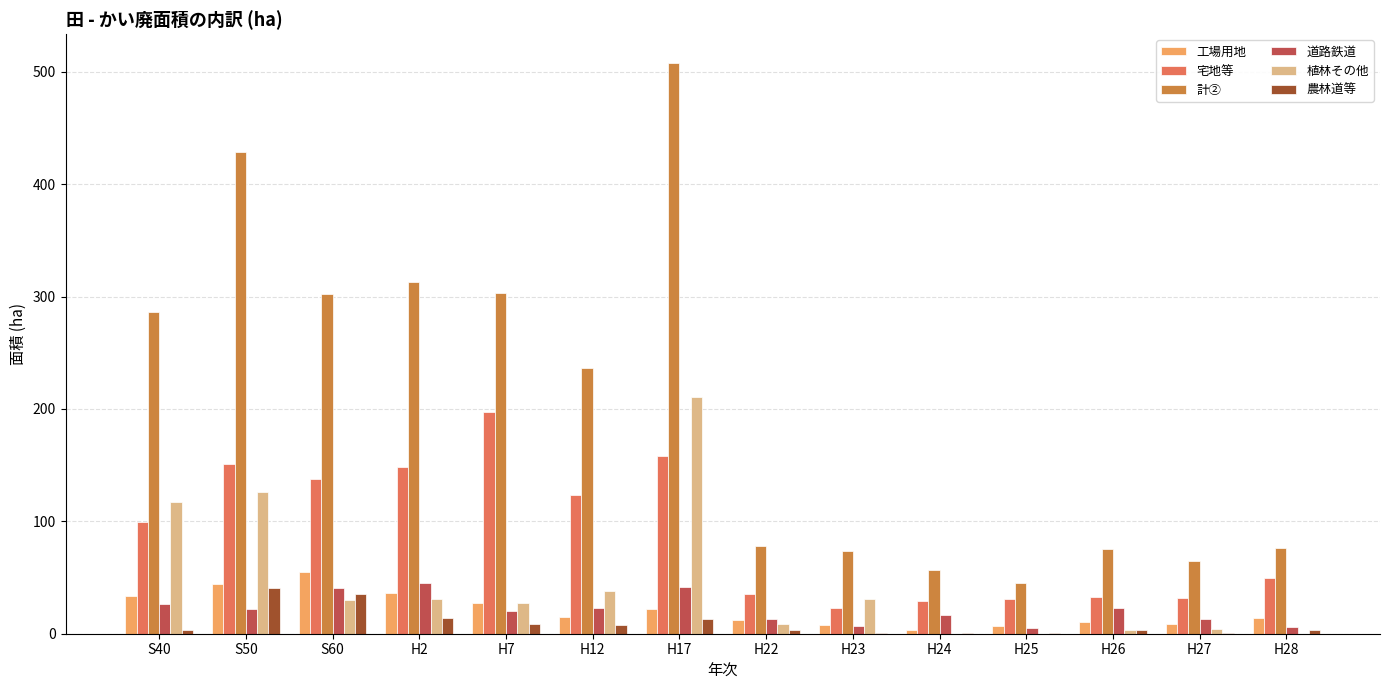

The 植林その他 series shows 30 at S60. True or false?

True